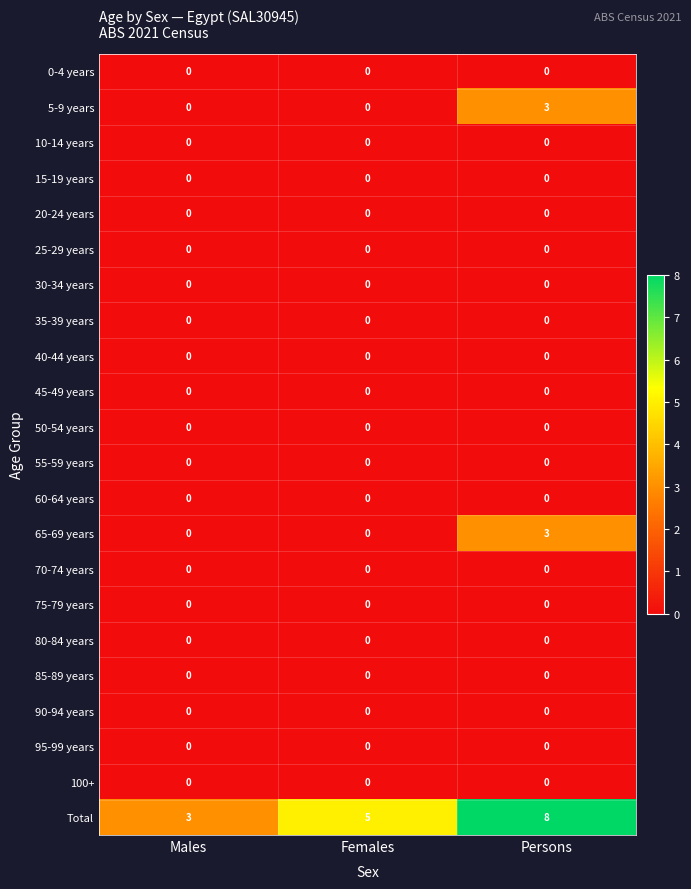

What is the spread (max minus min) of values at Males?

3